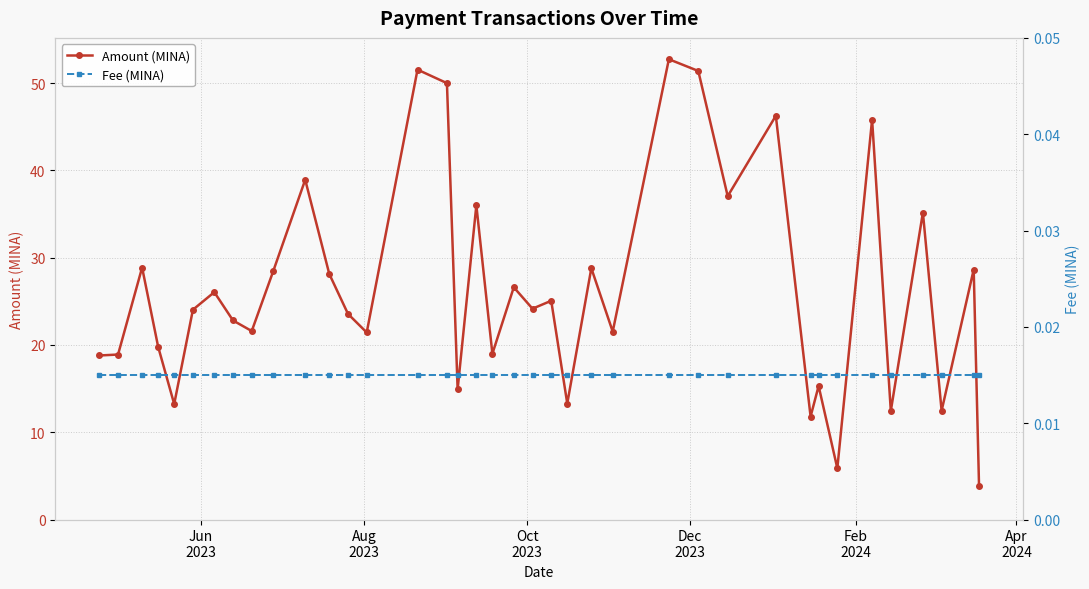

True or false: Amount (MINA) has more than 0 interior local peaks.

True